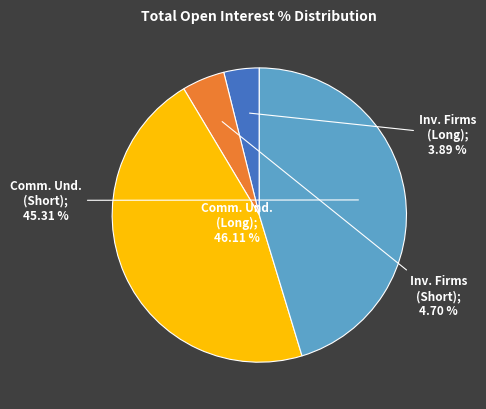

Is there a majority slice in this chart?

No